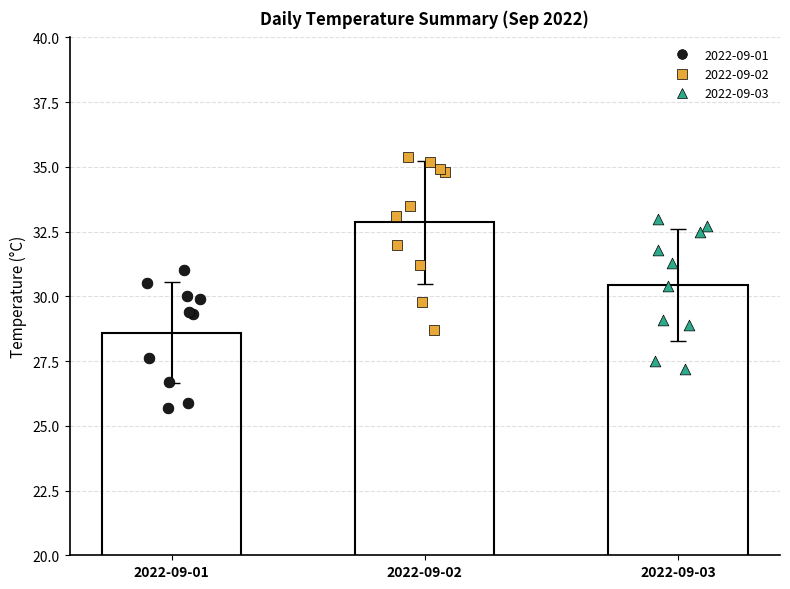

Which series contains the lowest Y value?

2022-09-01